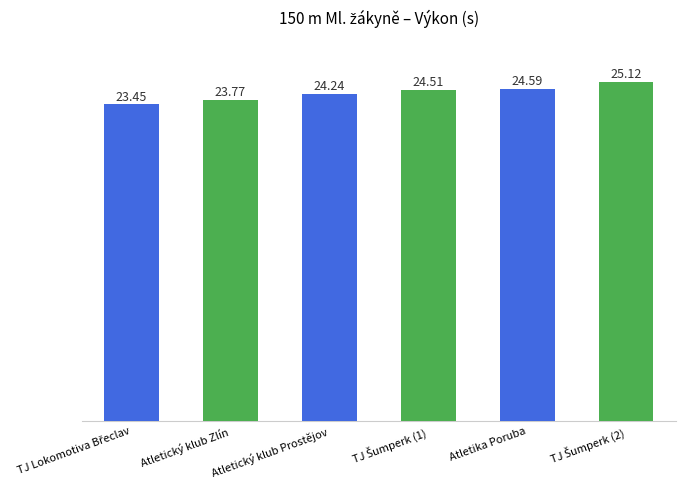

What is the sum of all values?

145.7